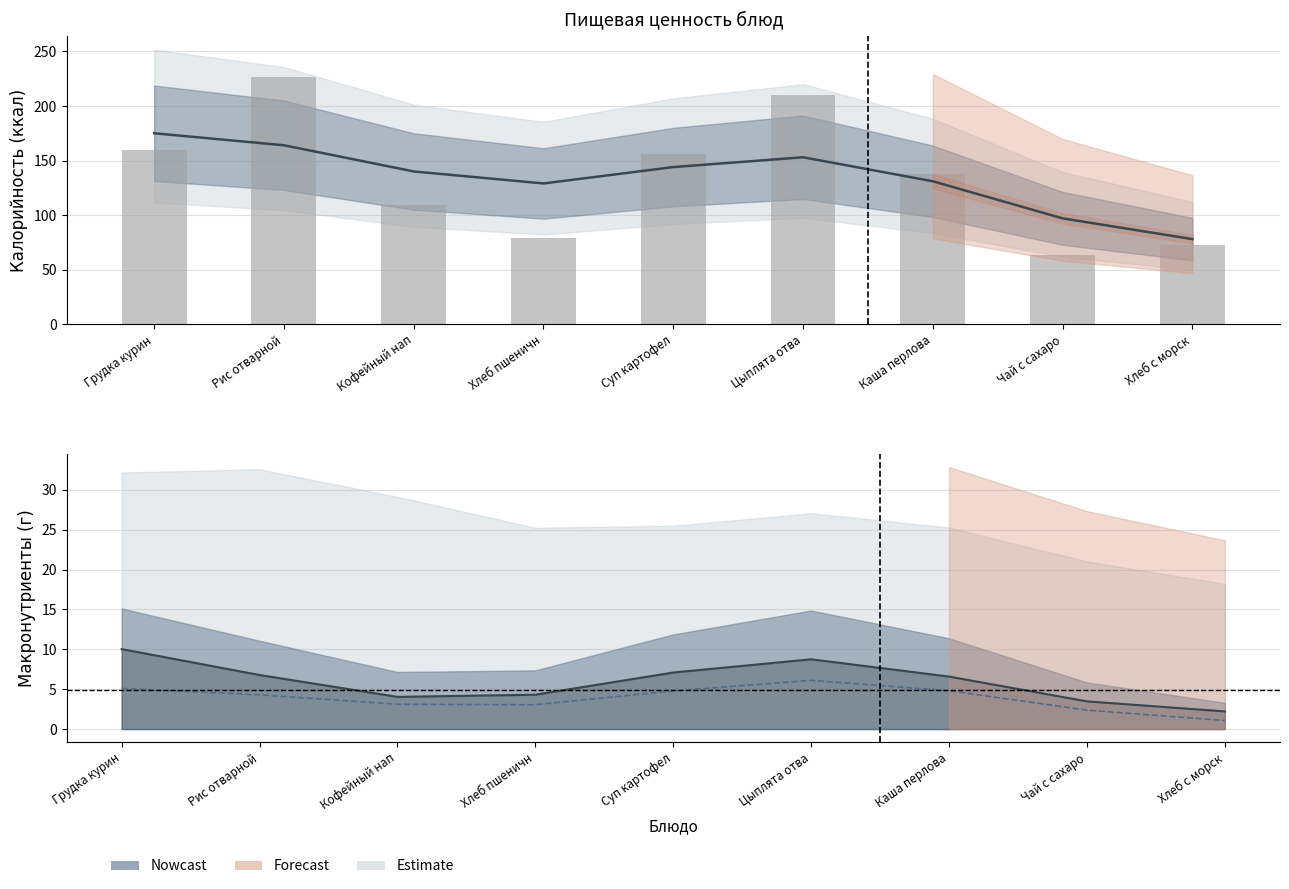

Reading left to right, extract all data points from this chart.

Грудка курин=10.0	Рис отварной=6.8	Кофейный нап=4.0	Хлеб пшеничн=4.3	Суп картофел=7.1	Цыплята отва=8.7	Каша перлова=6.6	Чай с сахаро=3.5	Хлеб с морск=2.2